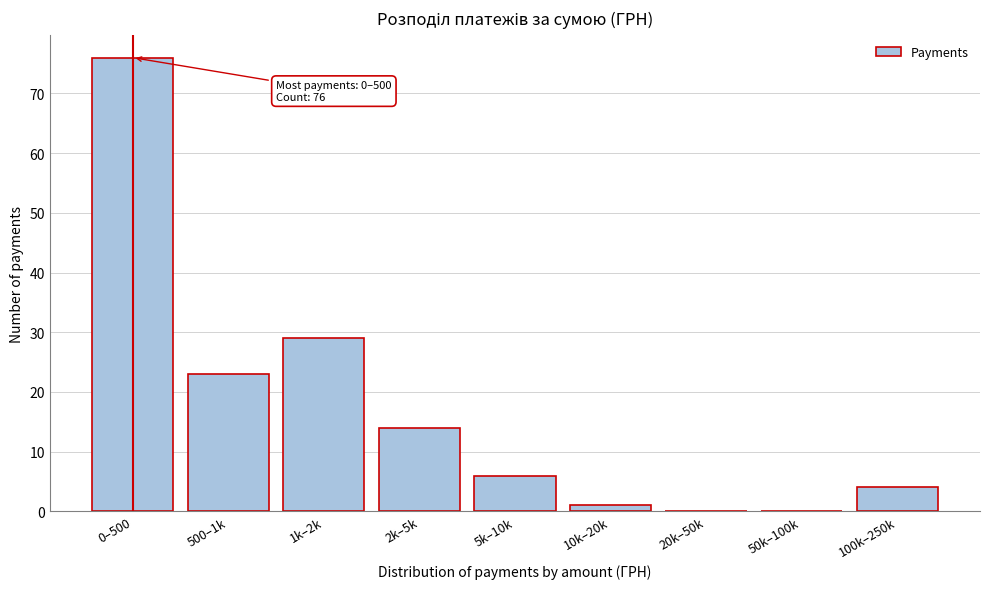

Reading right to left, what are all the values shown in this chart?

100k–250k=4	50k–100k=0	20k–50k=0	10k–20k=1	5k–10k=6	2k–5k=14	1k–2k=29	500–1k=23	0–500=76